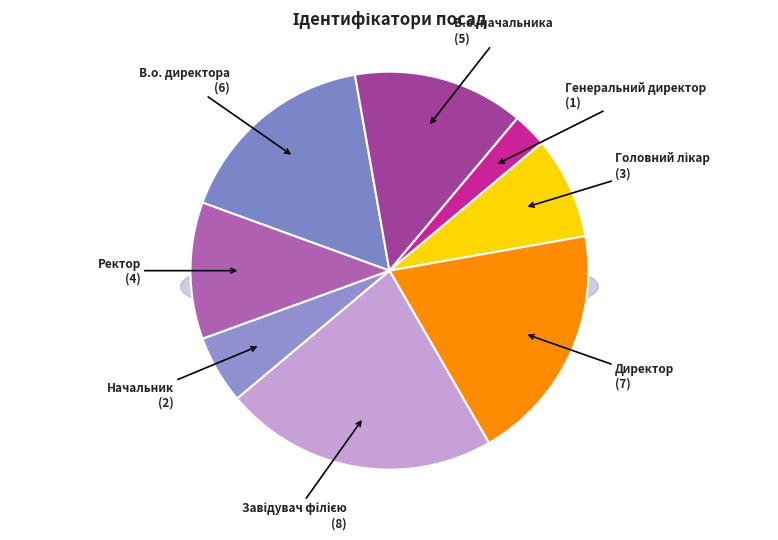

What percentage is the Головний лікар slice, to the nearest percent?

8%